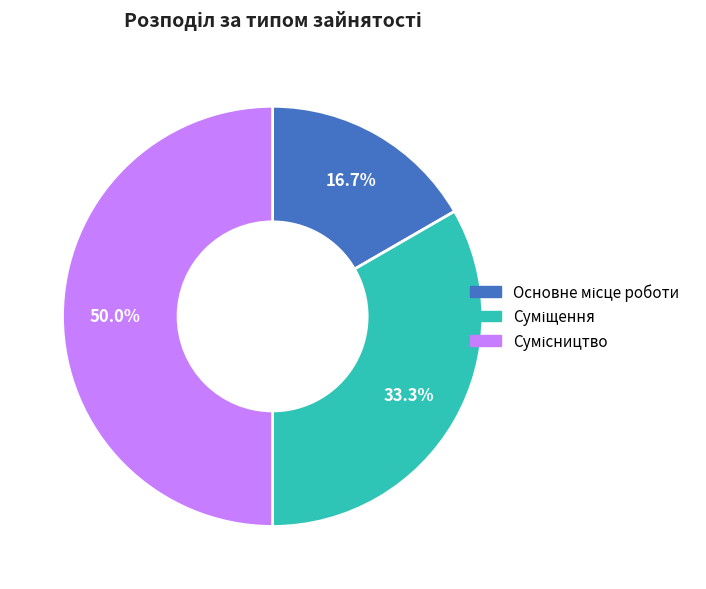

How many segments does this pie chart have?

3